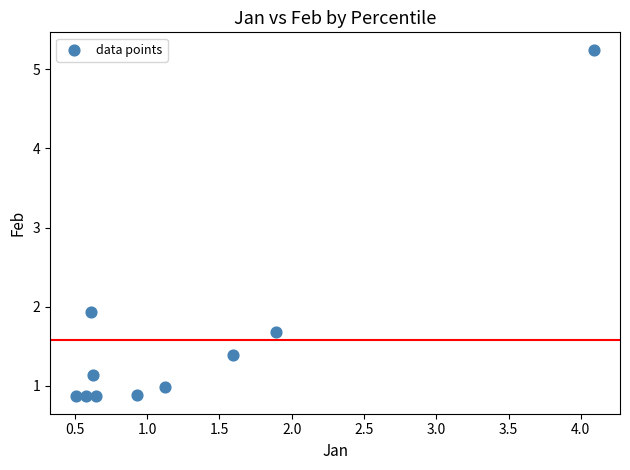

What Y value in the scatter plot is closest to 3?

1.9